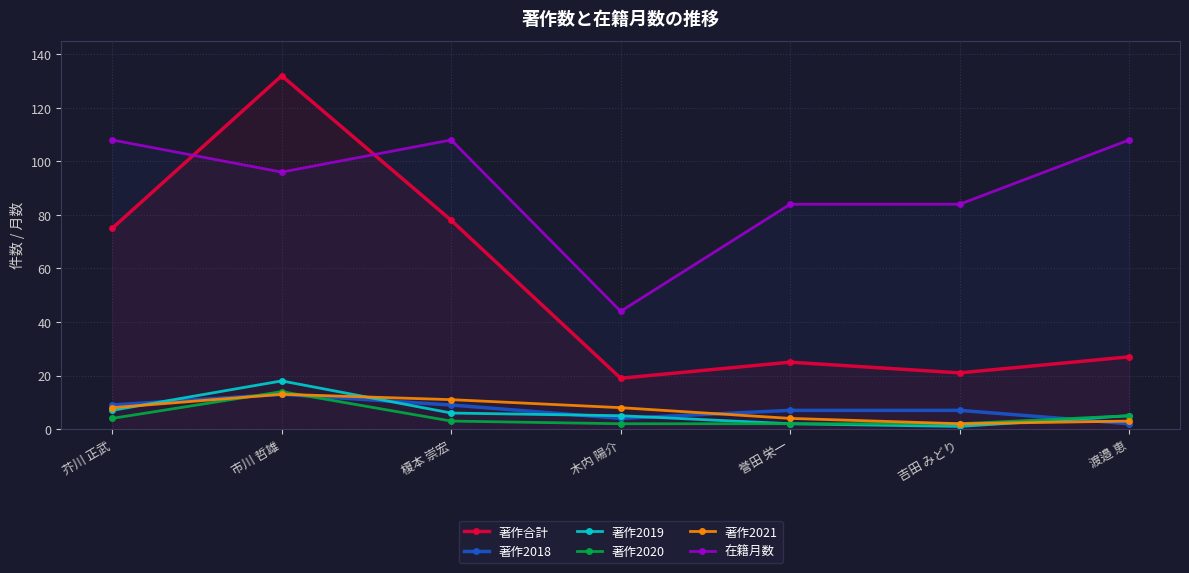

Is the value of 著作2020 at 市川 哲雄 greater than the value of 著作合計 at 市川 哲雄?

No